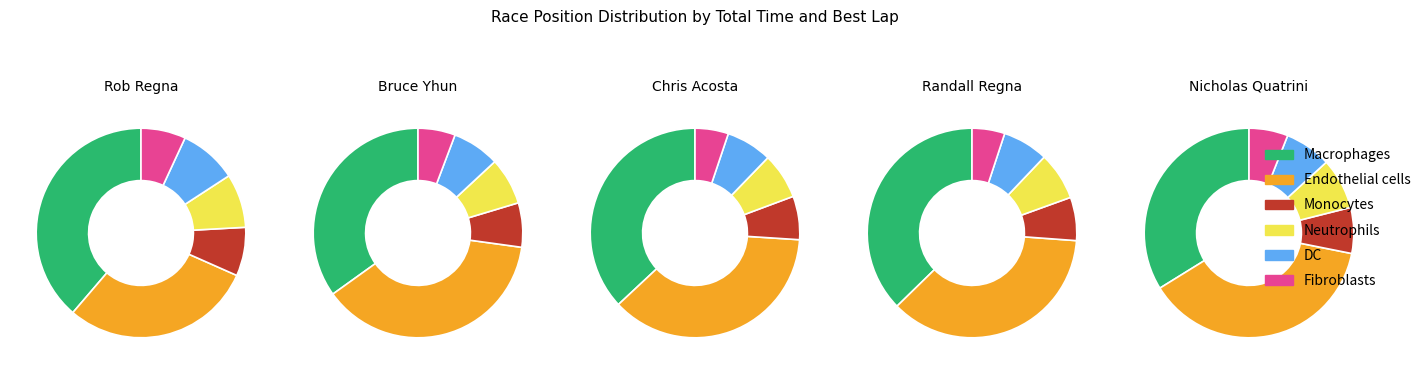

To the nearest percent, what portion does Nicholas Quatrini represent?

21%